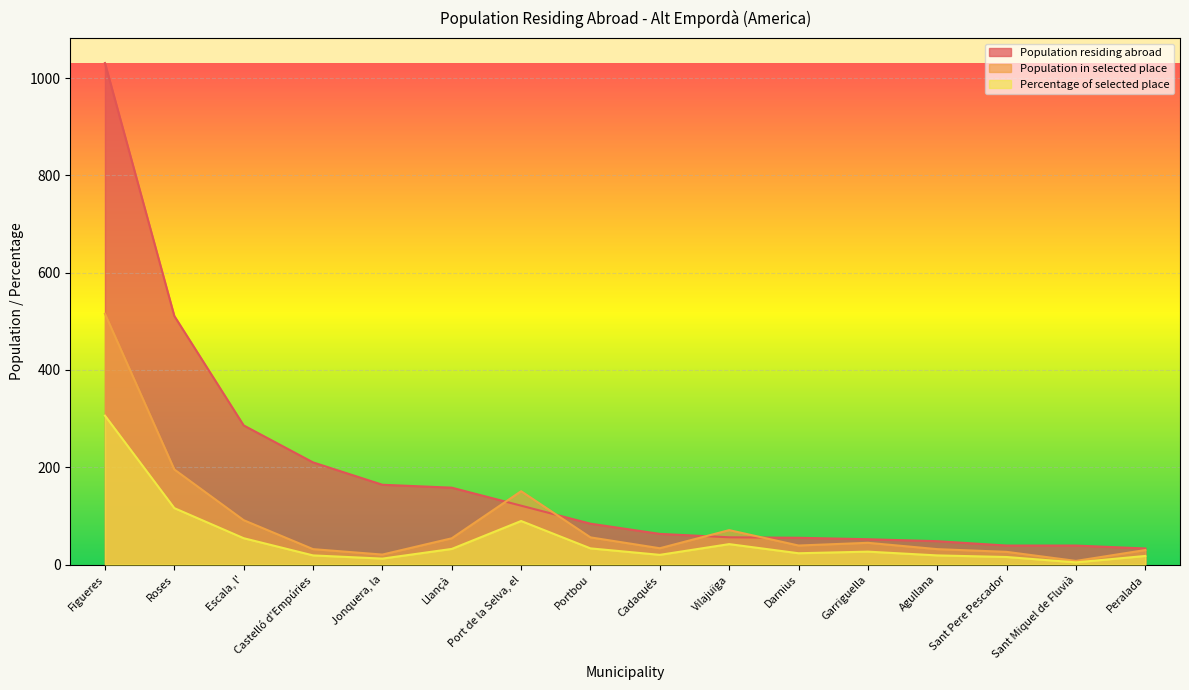

Rank the series by their average value, from lowest to highest.

Percentage of selected place, Population in selected place, Population residing abroad